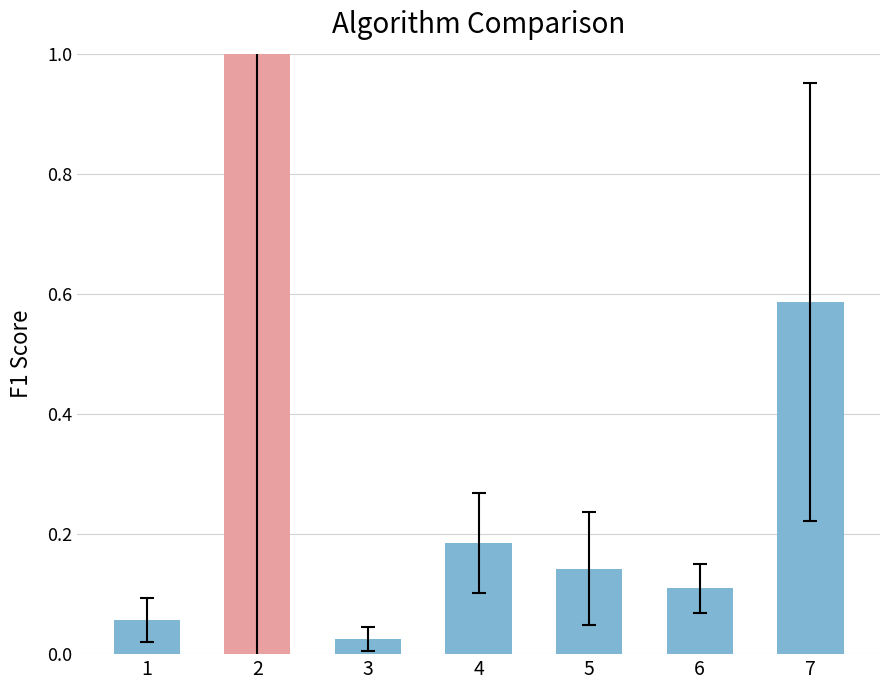

What is the difference between the maximum and second lowest values?

0.9